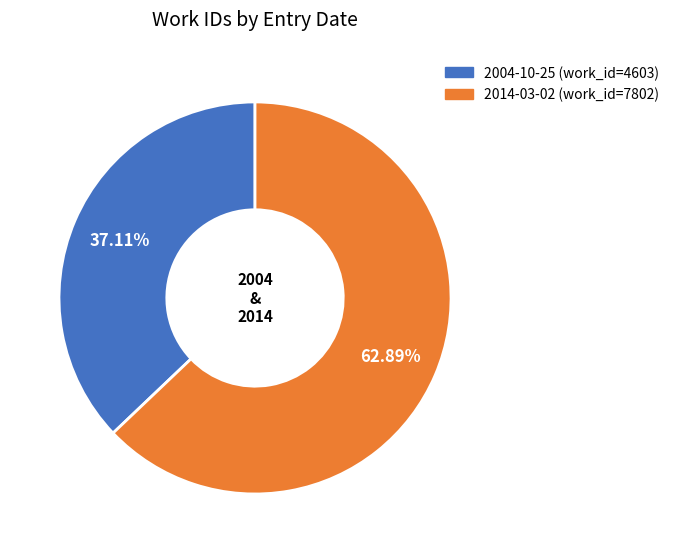

Between 2004-10-25 and 2014-03-02, which is larger?

2014-03-02